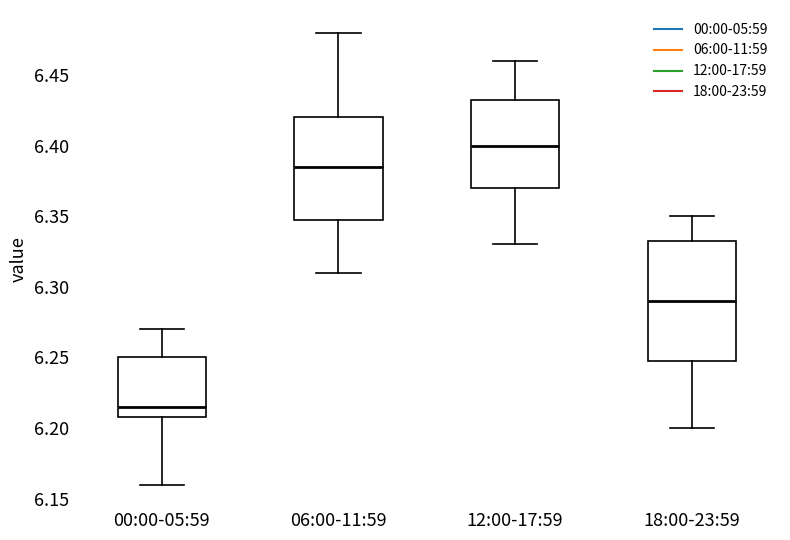

Comparing the boxes themselves (not the whiskers), which one is the tallest?

18:00-23:59